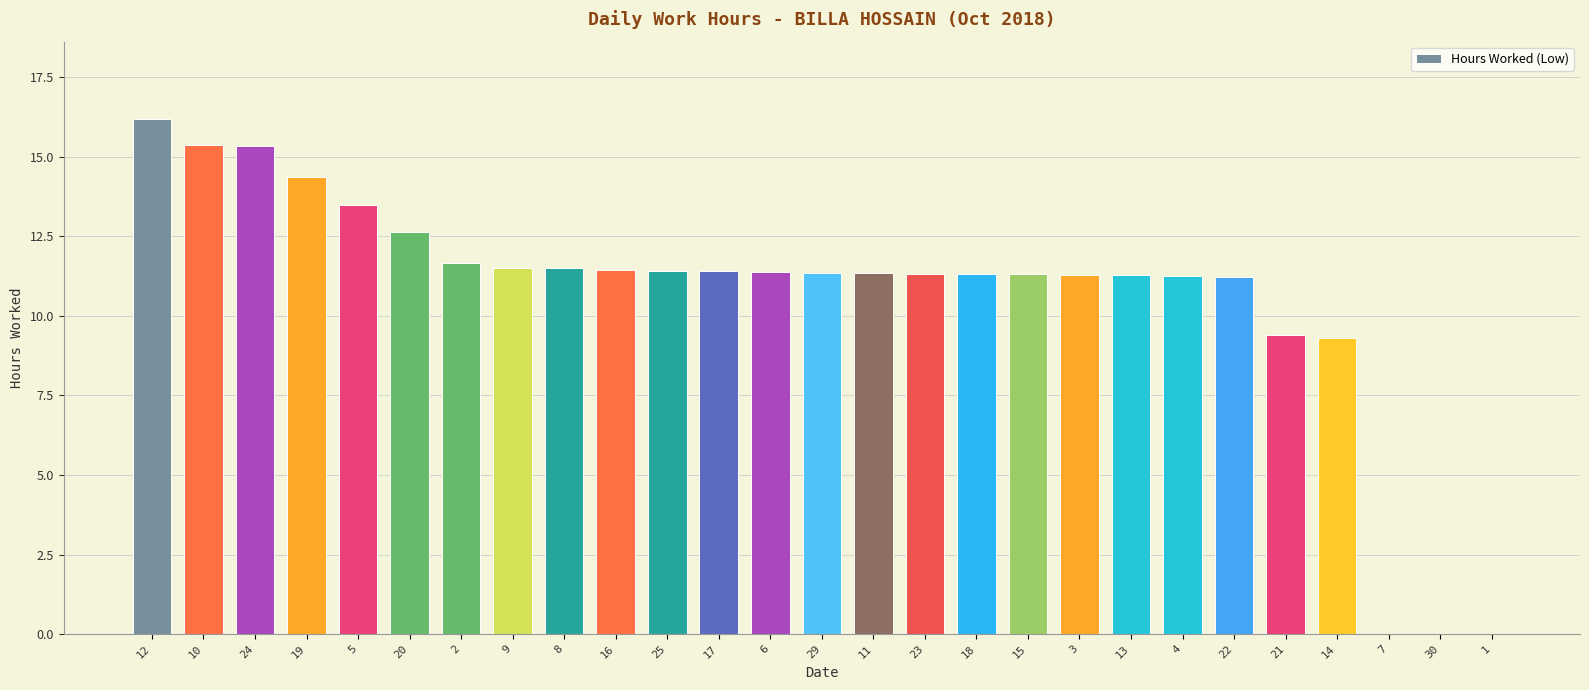

What is the average value?

10.7